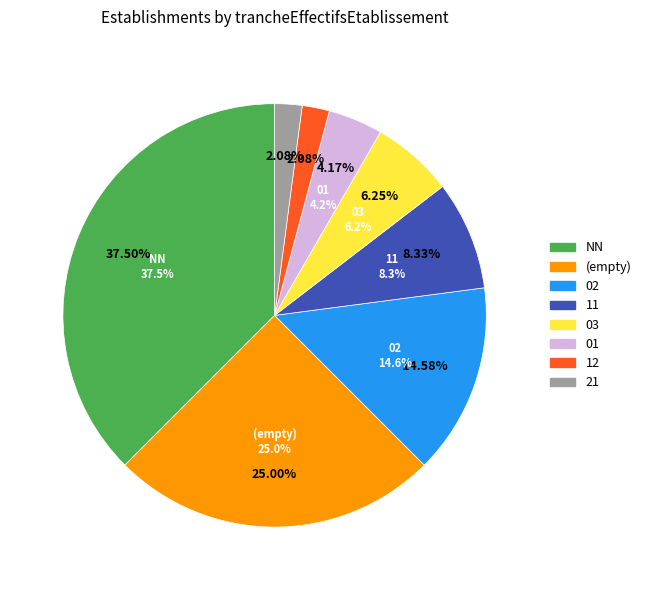

The NN slice represents 39% of the pie. True or false?

False